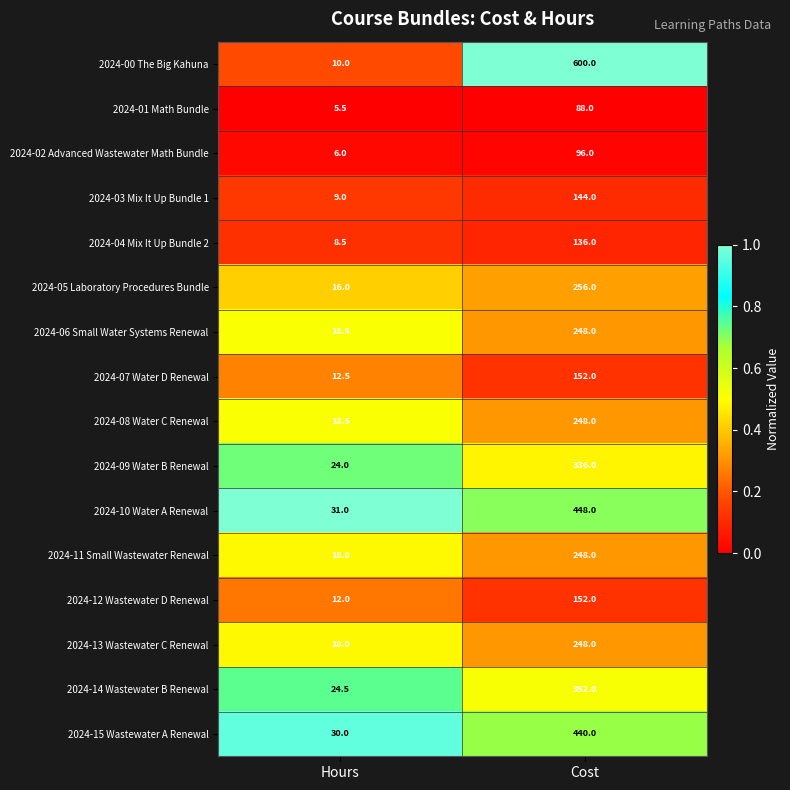

At which label is 2024-00 The Big Kahuna closest to 305?

Hours